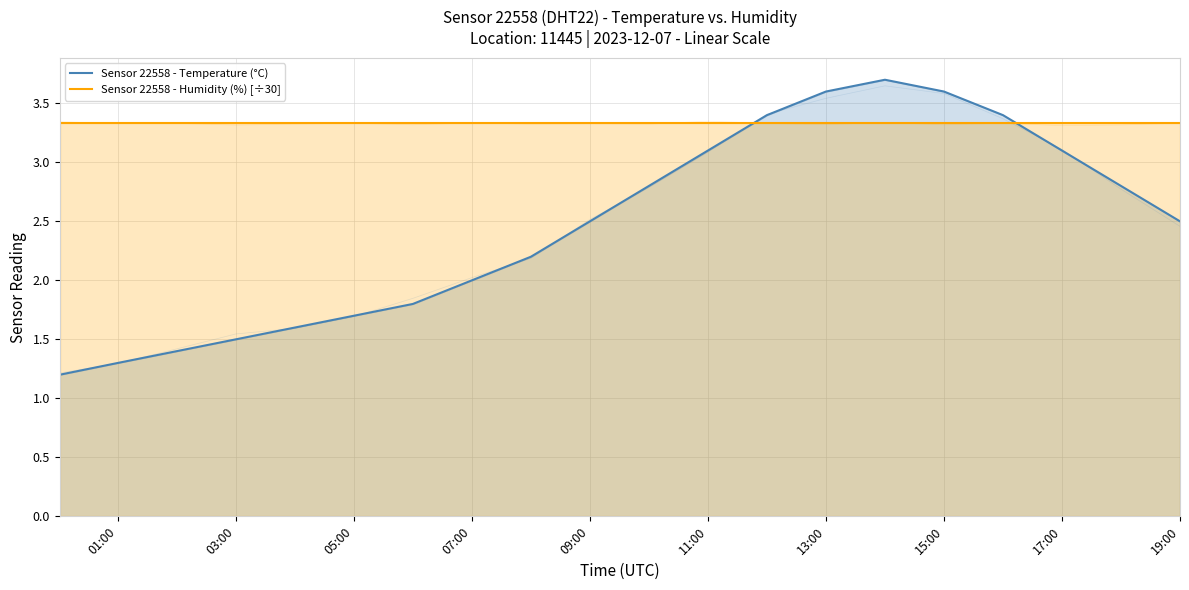

After their last crossing, which series has the higher values: Sensor 22558 - Humidity (%) [÷30] or Sensor 22558 - Temperature (°C)?

Sensor 22558 - Humidity (%) [÷30]